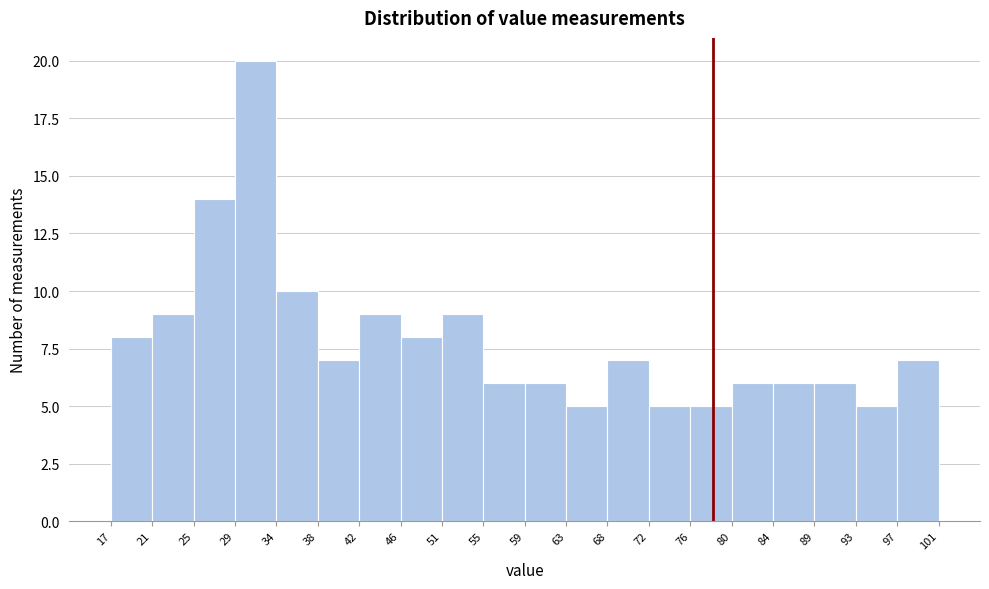

How tall is the bar that spans 76 to 80 on the x-axis? The values are not printed on the chart, so give them approximately, as read against the axis.

5